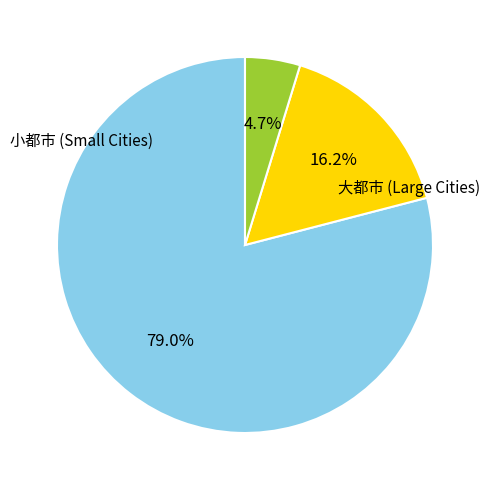

To the nearest percent, what is the difference between the largest and smallest slice percentages?

74%